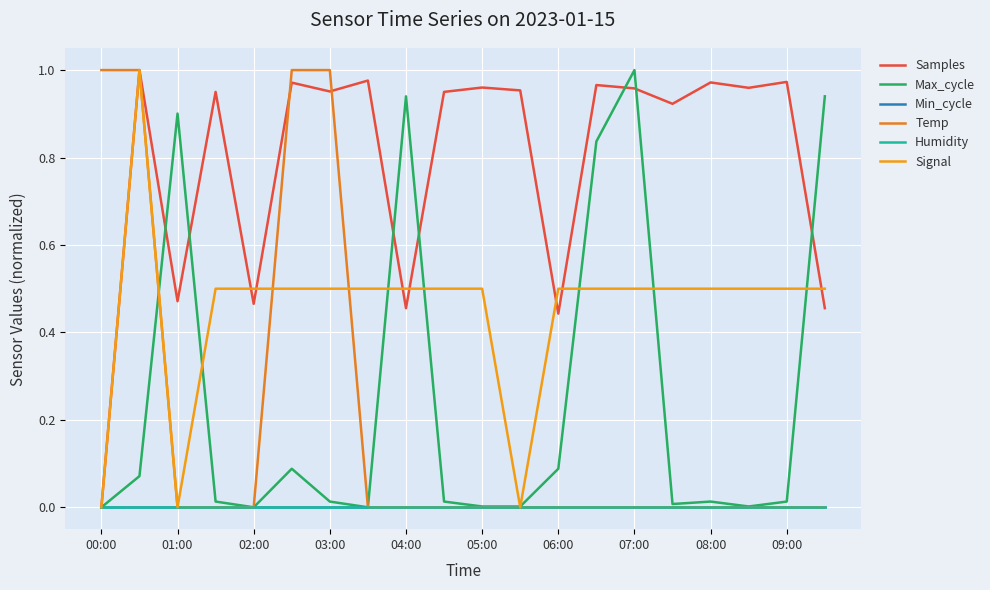

Is this an area chart (filled region under the line)?

No